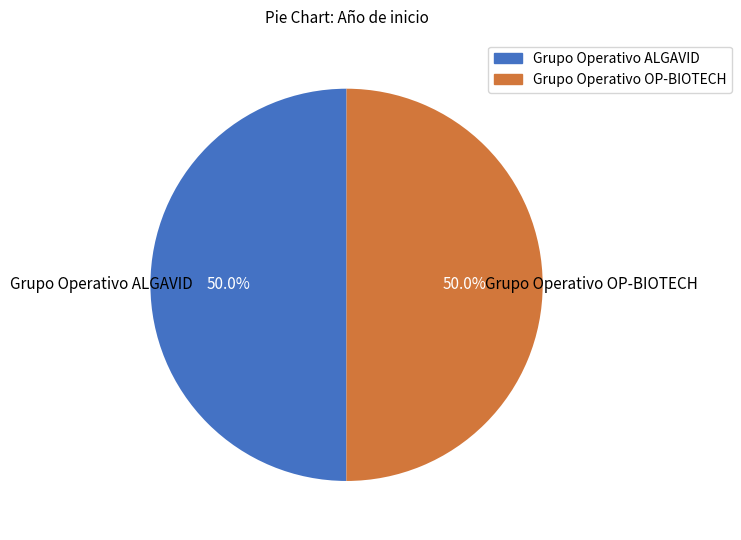

Is it true that Grupo Operativo ALGAVID is 50% of the pie?

True